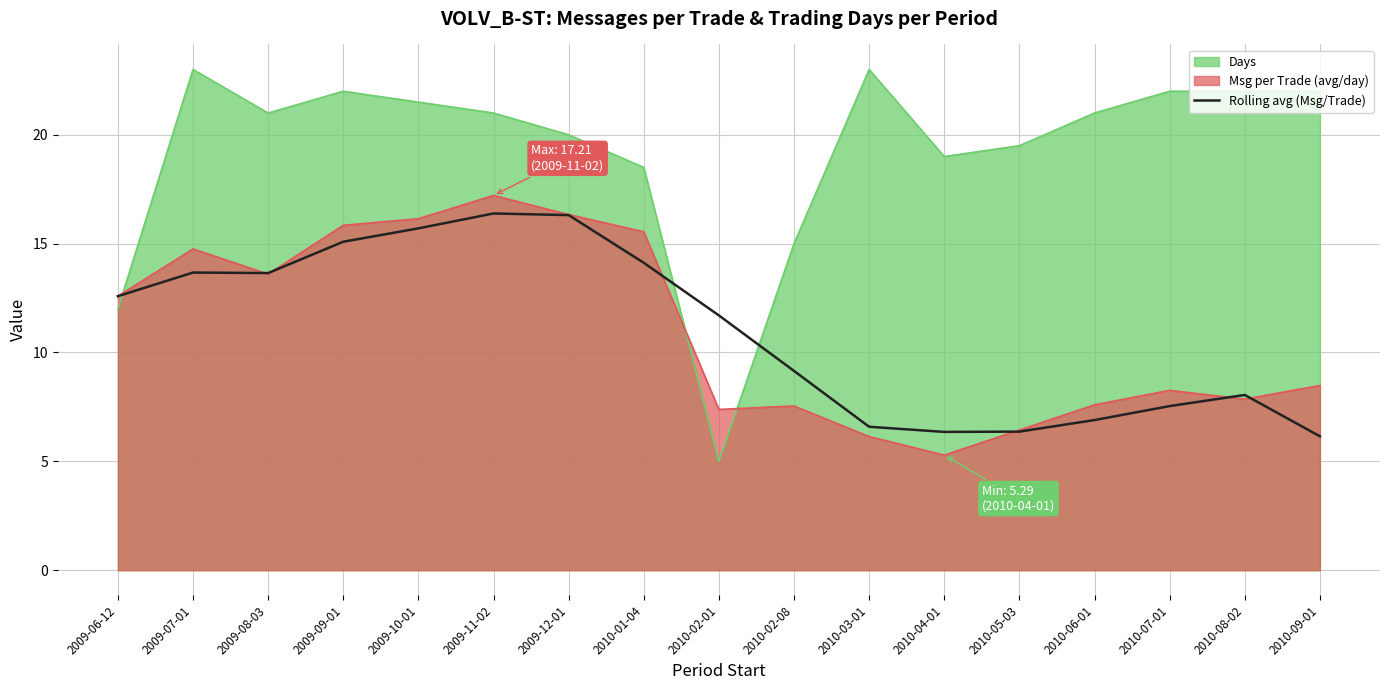

Between 2009-12-01 and 2010-05-03, which is larger?

2009-12-01